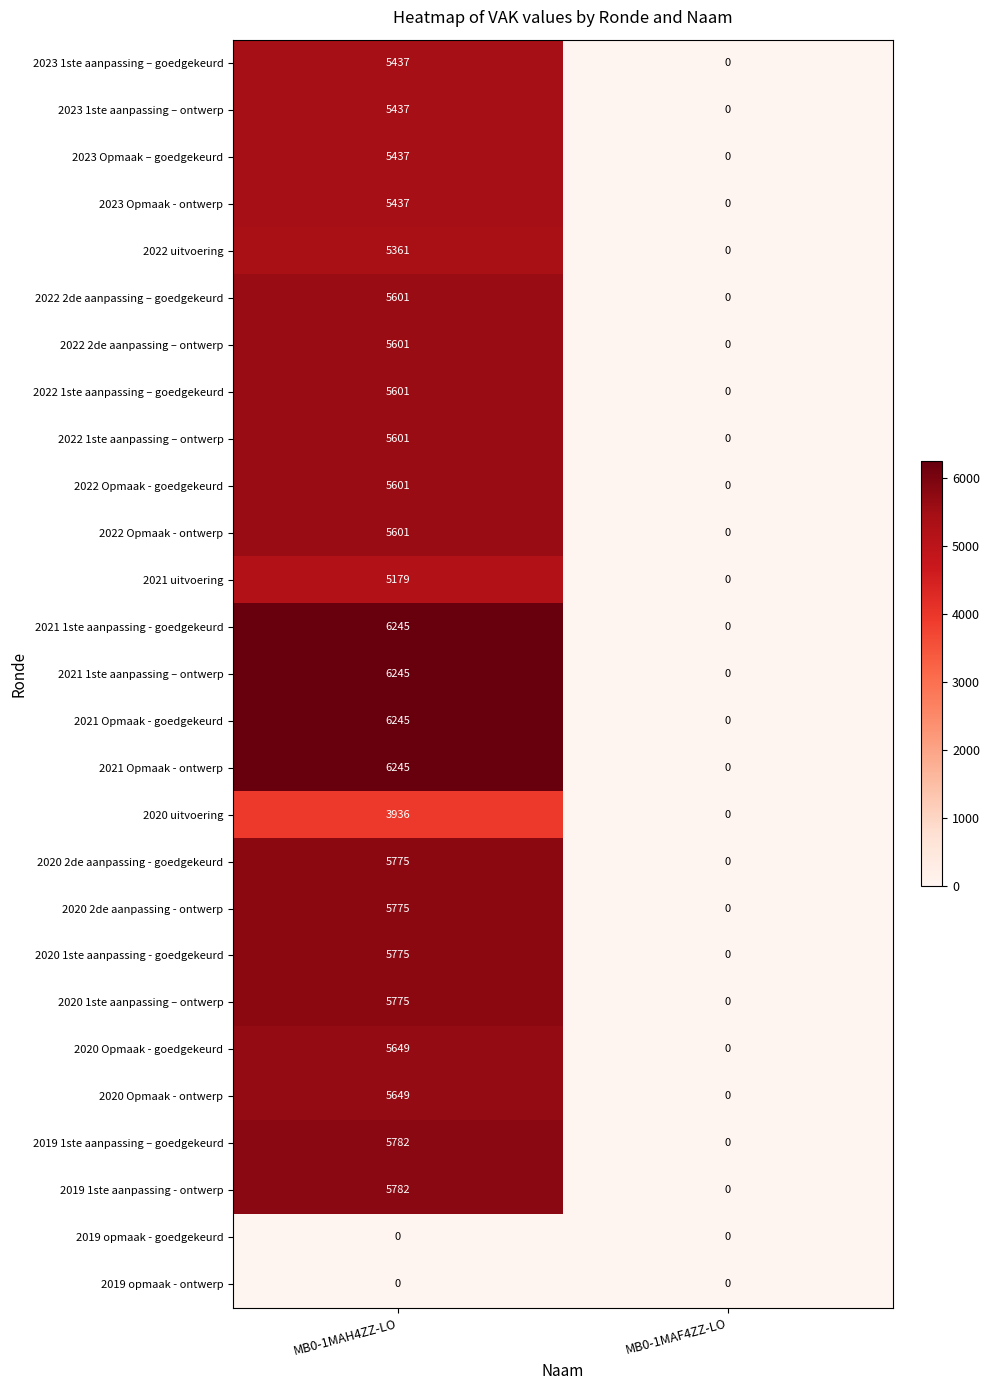

What is the average value of the 2020 2de aanpassing - goedgekeurd series?

2888